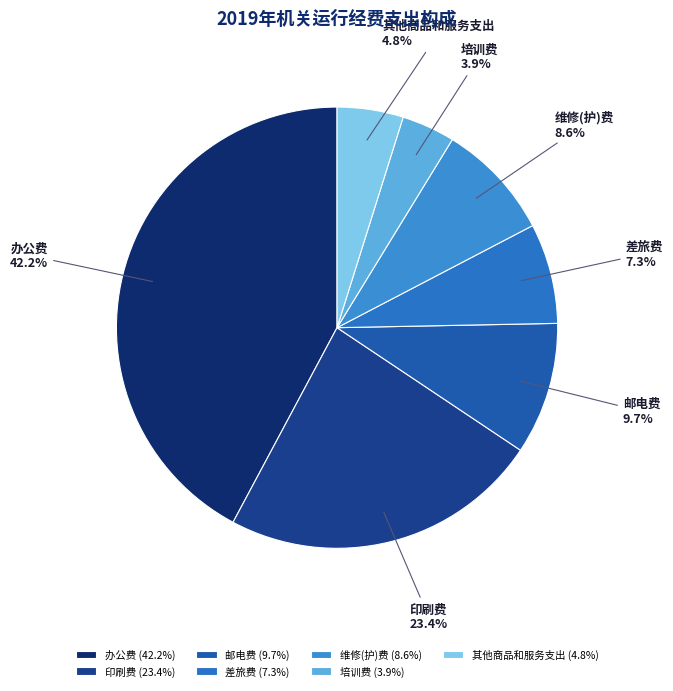

Combined, do 办公费 and 维修(护)费 account for over 50%?

Yes